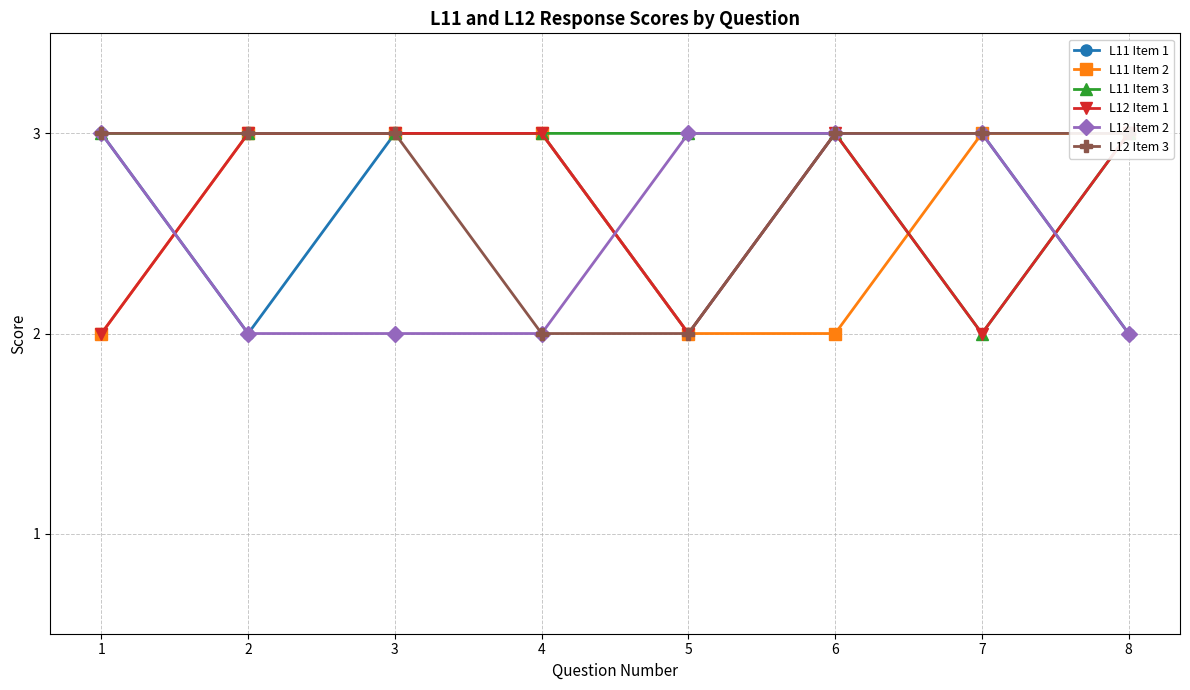

At which category is the sum across all series the highest?

3